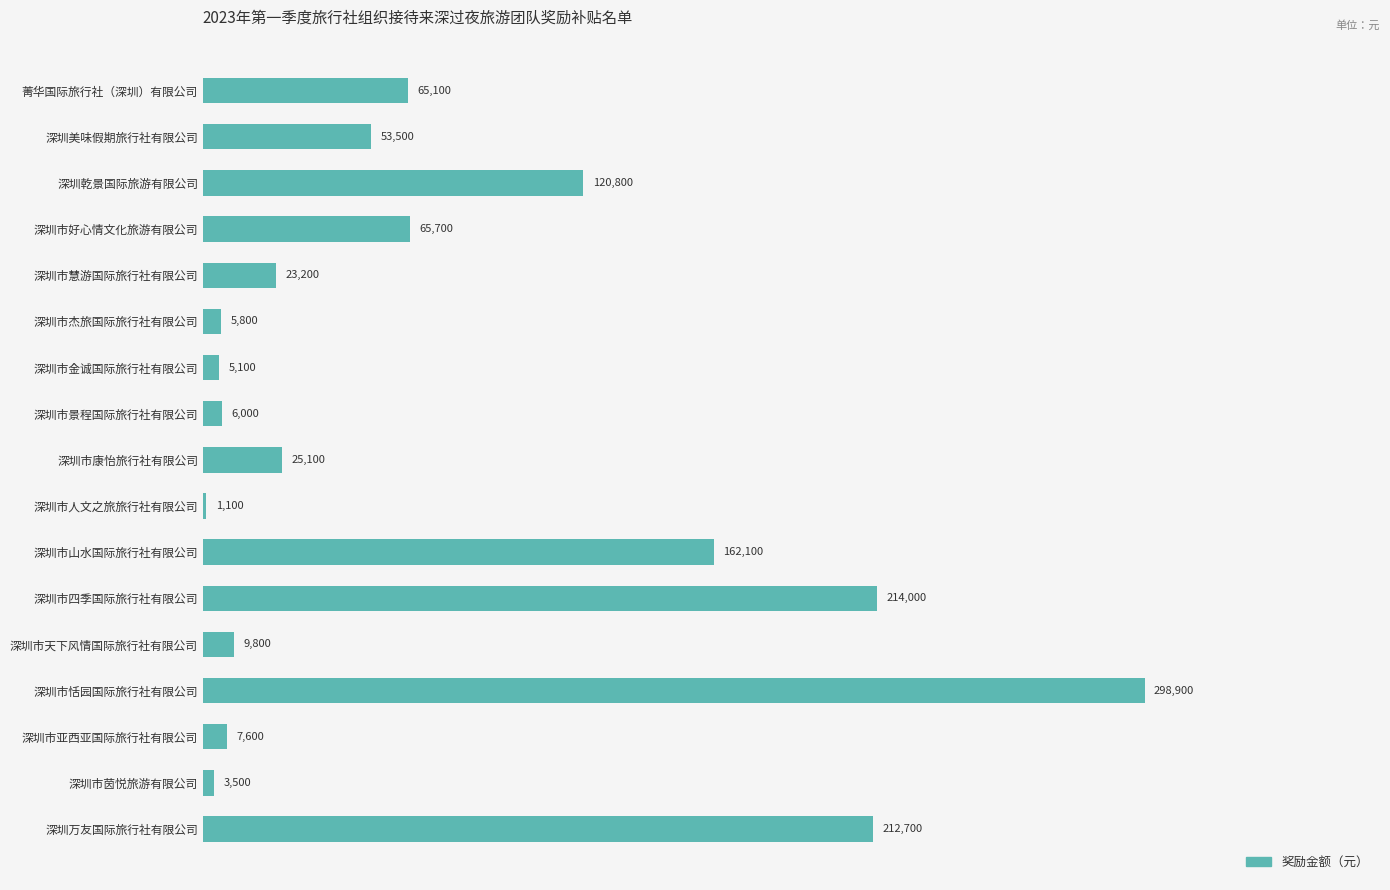

What is the sum of the values at 深圳市山水国际旅行社有限公司 and 深圳市好心情文化旅游有限公司?

227800